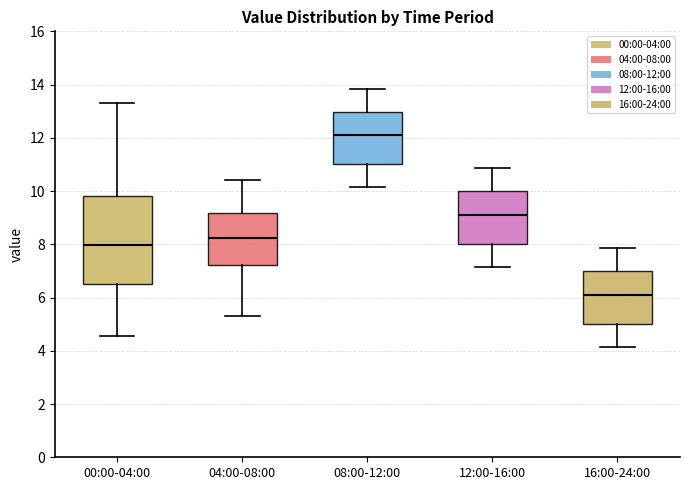

Where does the median line of the box for 12:00-16:00 sit on the y-axis? The values are not printed on the chart, so give them approximately, as read against the axis.

9.2